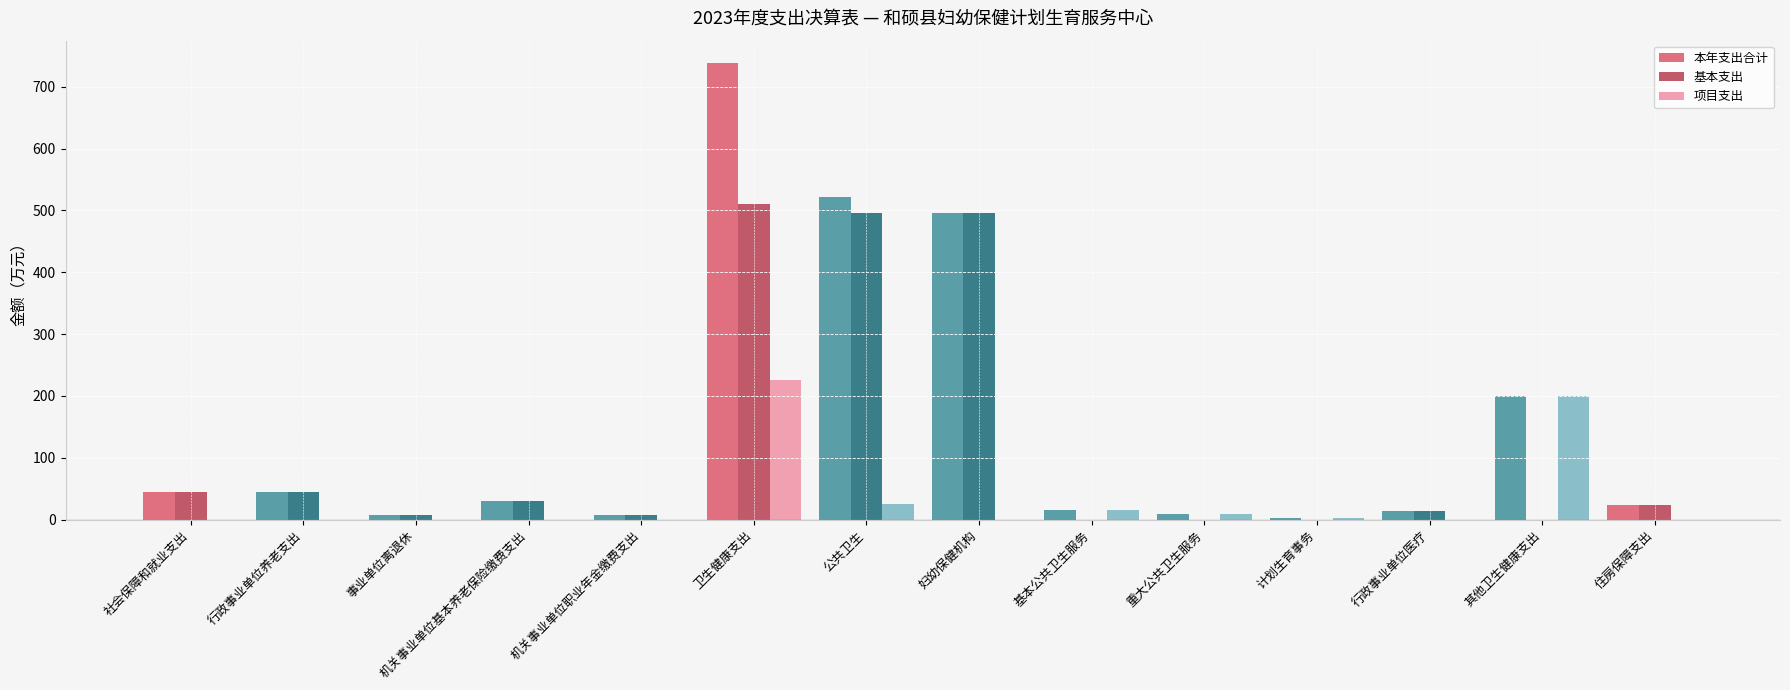

What is the sum of the 本年支出合计 values at 社会保障和就业支出 and 行政事业单位医疗?

60.0